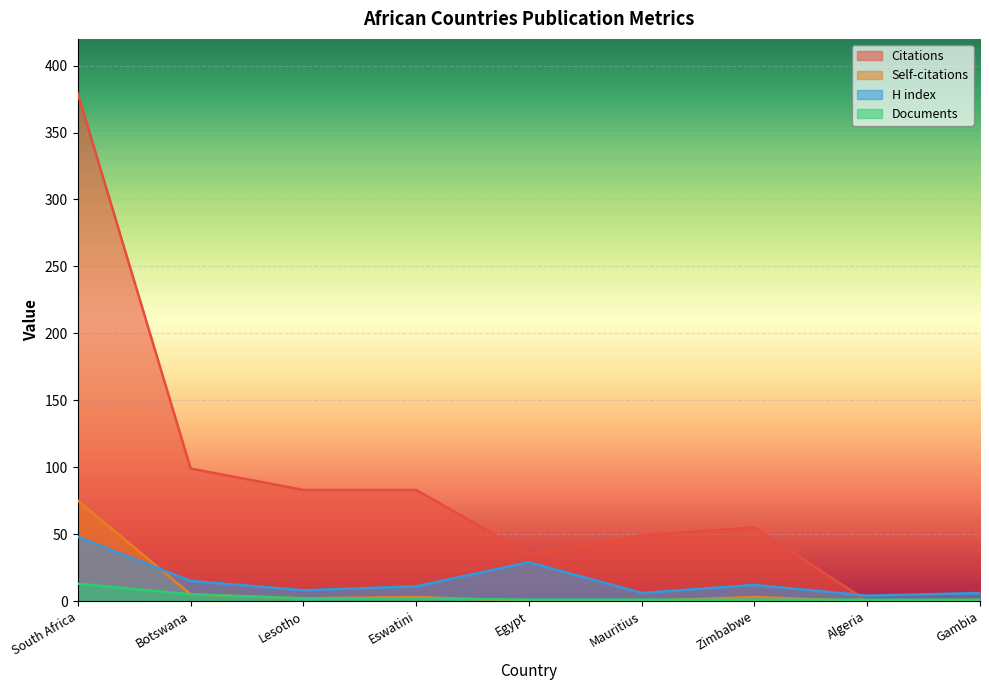

True or false: Documents has a value of 1 at Lesotho.

False